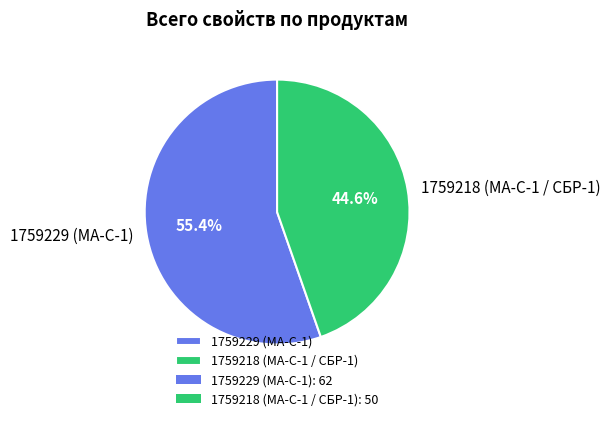

To the nearest percent, what portion does 1759218 (МА-С-1 / СБР-1) represent?

45%